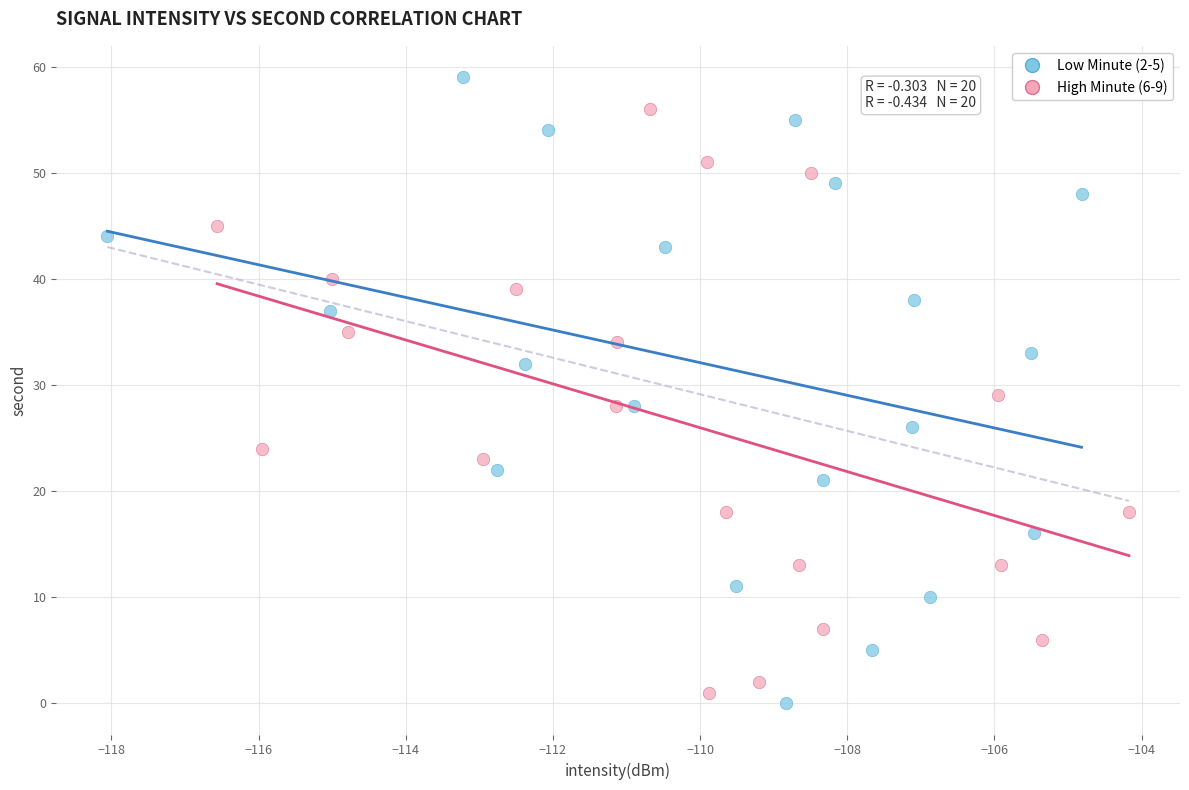

What are all the series names shown in the legend?

Low Minute (2-5), High Minute (6-9)